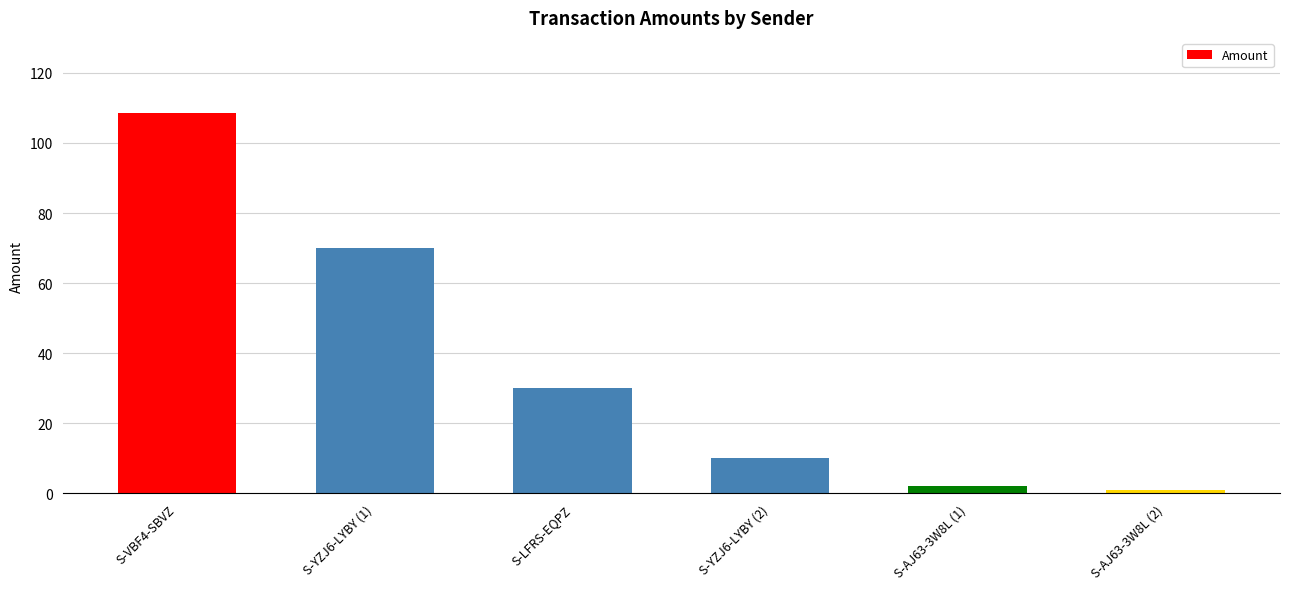

Reading left to right, extract all data points from this chart.

S-VBF4-SBVZ=108.7	S-YZJ6-LYBY (1)=70.0	S-LFRS-EQPZ=30.0	S-YZJ6-LYBY (2)=10.0	S-AJ63-3W8L (1)=2.0	S-AJ63-3W8L (2)=1.0